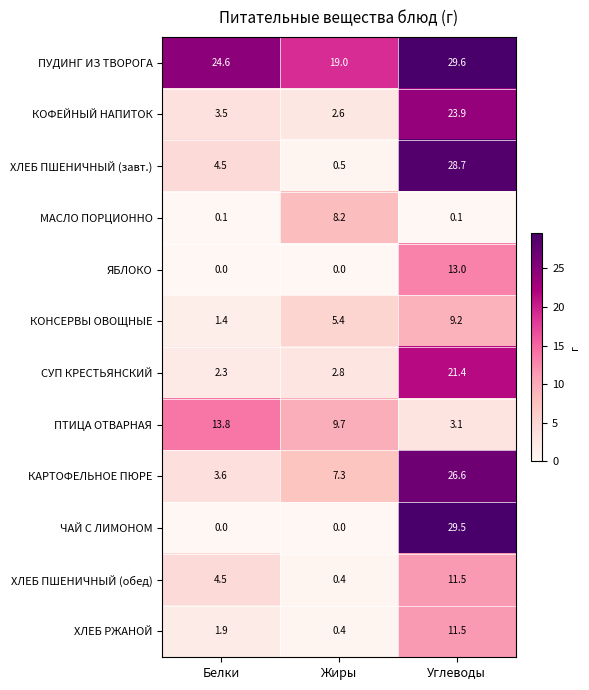

What is the total value across all series at Жиры?

56.3